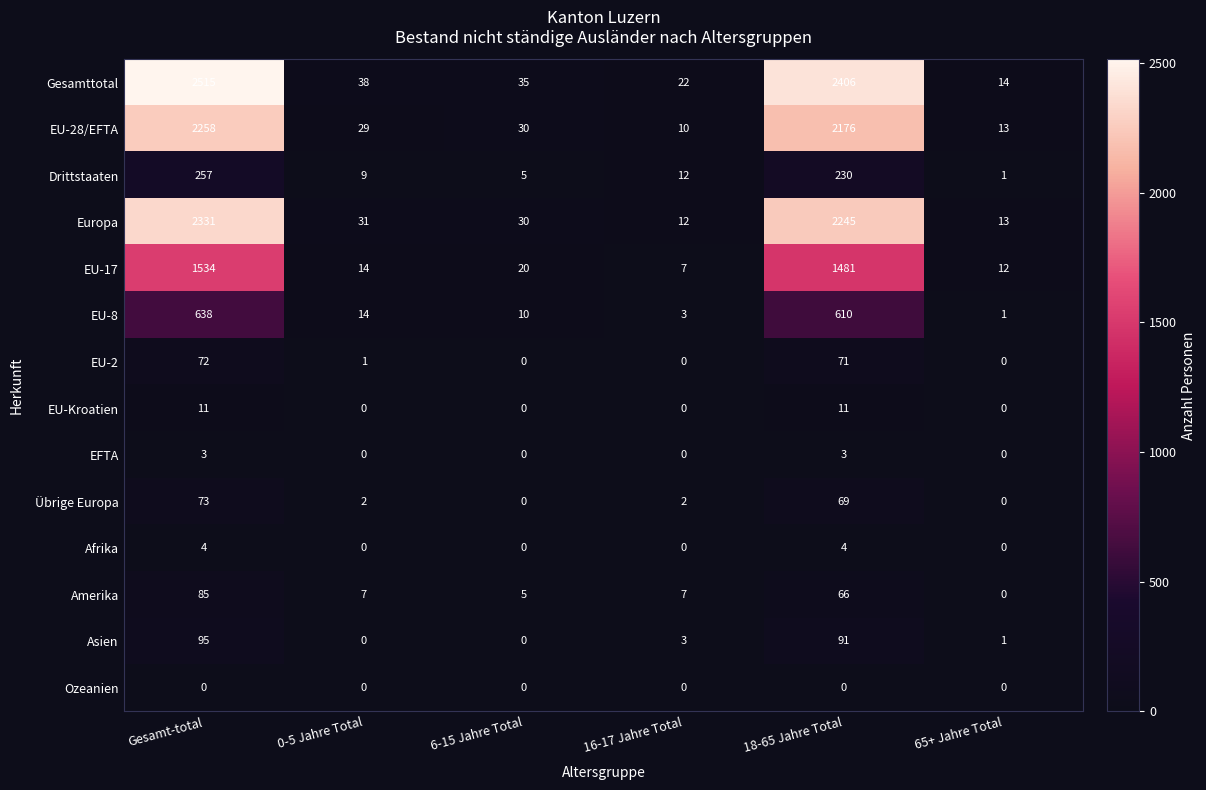

At Gesamt-total, list the series in order from largest to smallest.

Gesamttotal, Europa, EU-28/EFTA, EU-17, EU-8, Drittstaaten, Asien, Amerika, Übrige Europa, EU-2, EU-Kroatien, Afrika, EFTA, Ozeanien